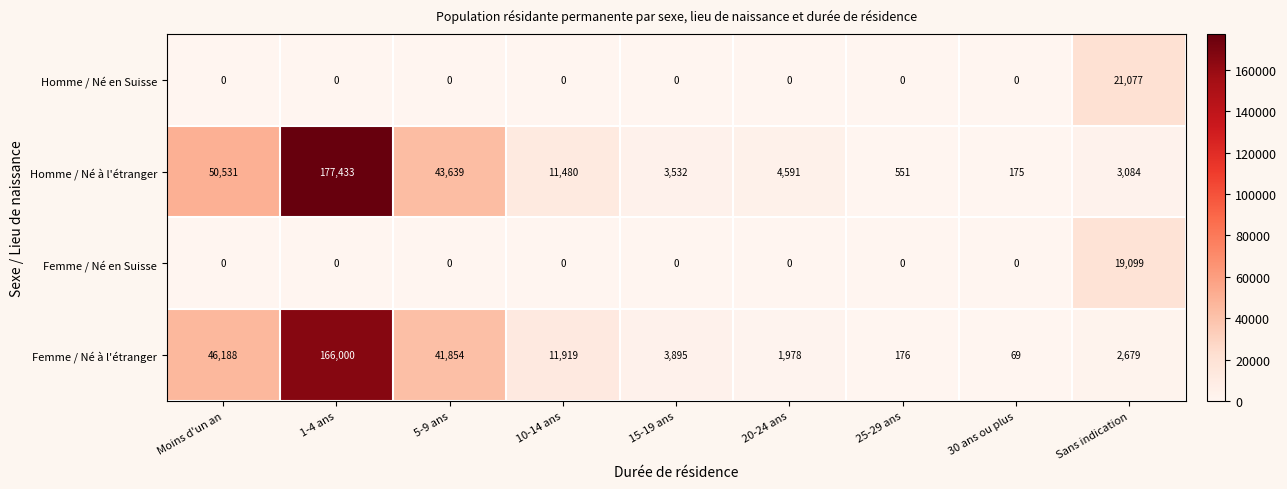

How many series are shown in this chart?

4